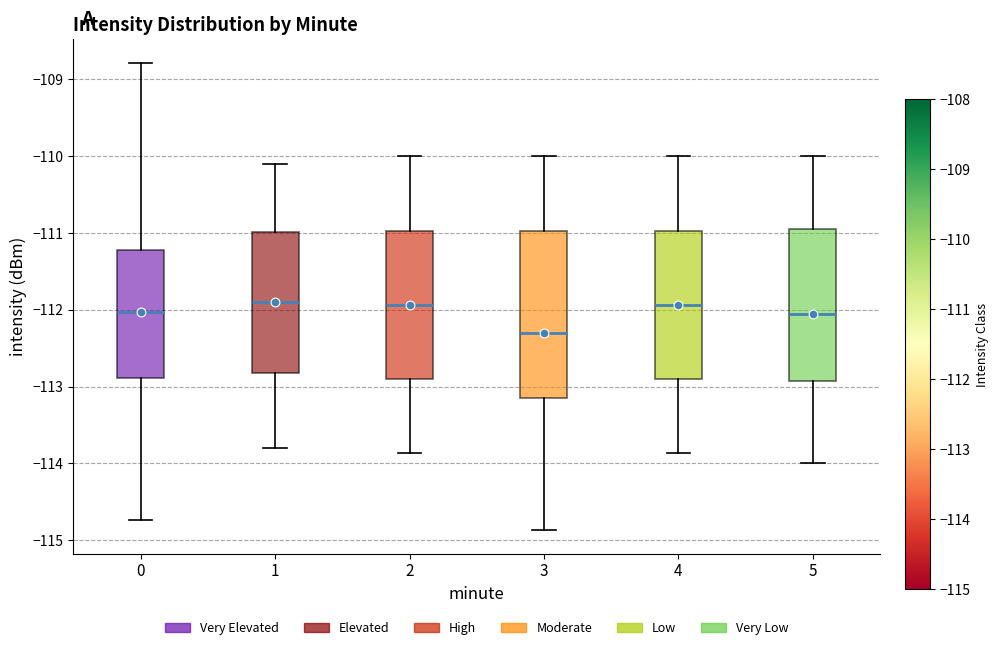

Which box is the tallest, from its lower edge to its upper edge?

3